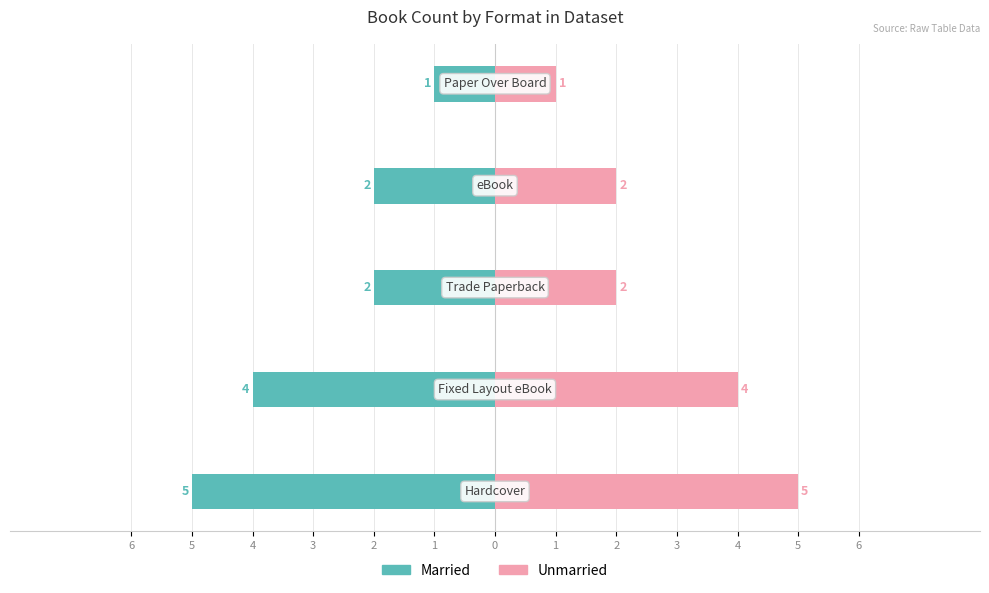

At how many categories does at least one series exceed -4?

5